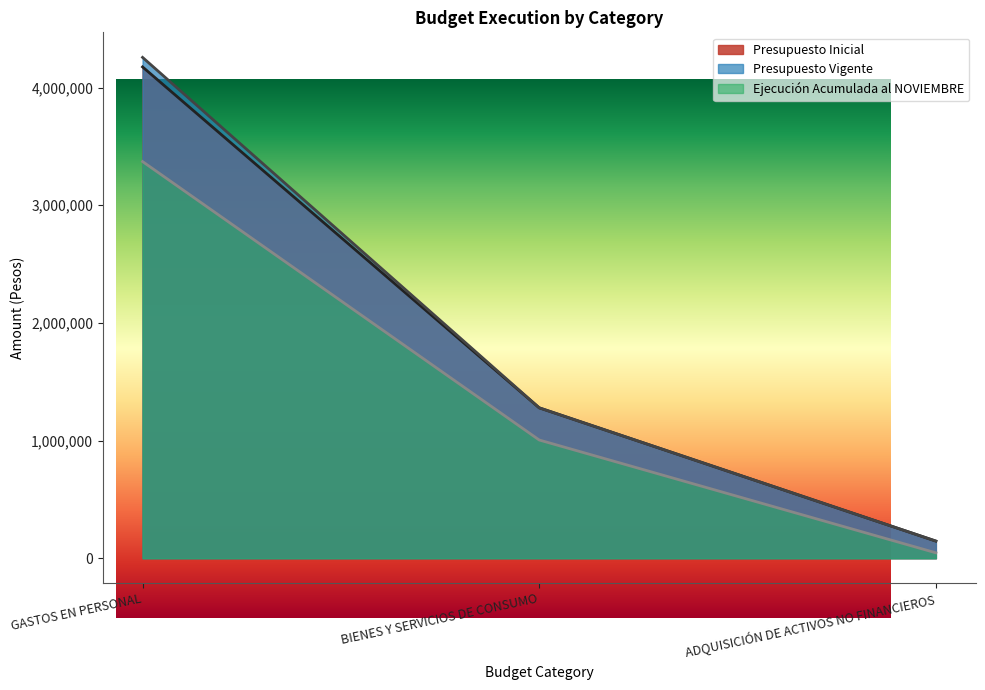

How many series are shown in this chart?

3